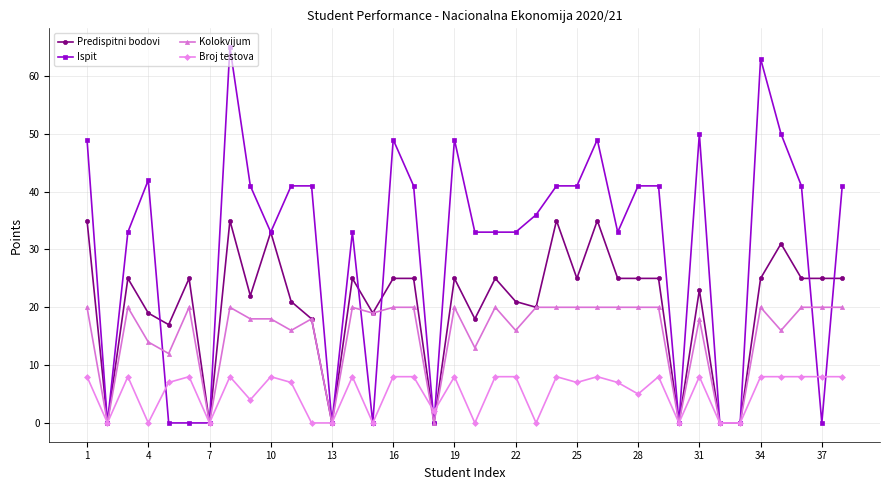

Which series has the widest spread of values?

Ispit